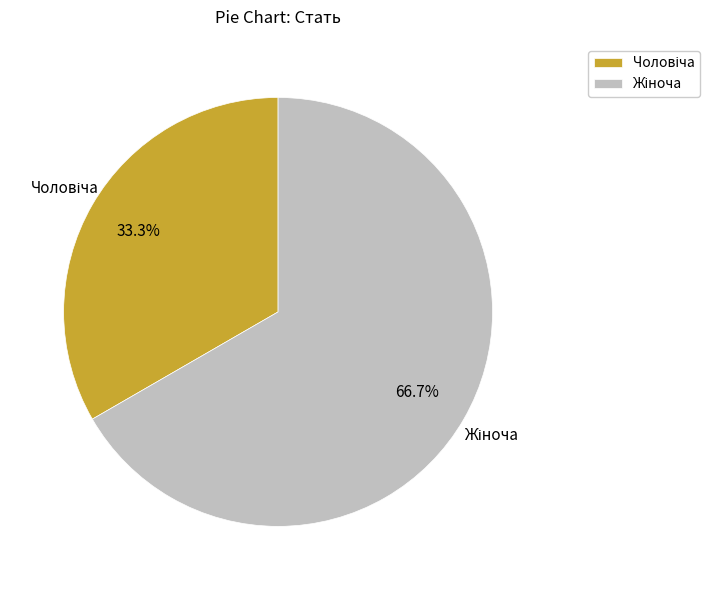

Count the number of slices in the pie.

2